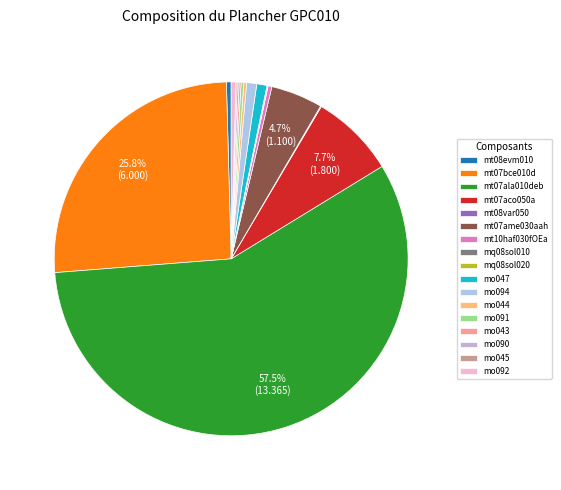

What is the majority slice?

mt07ala010deb